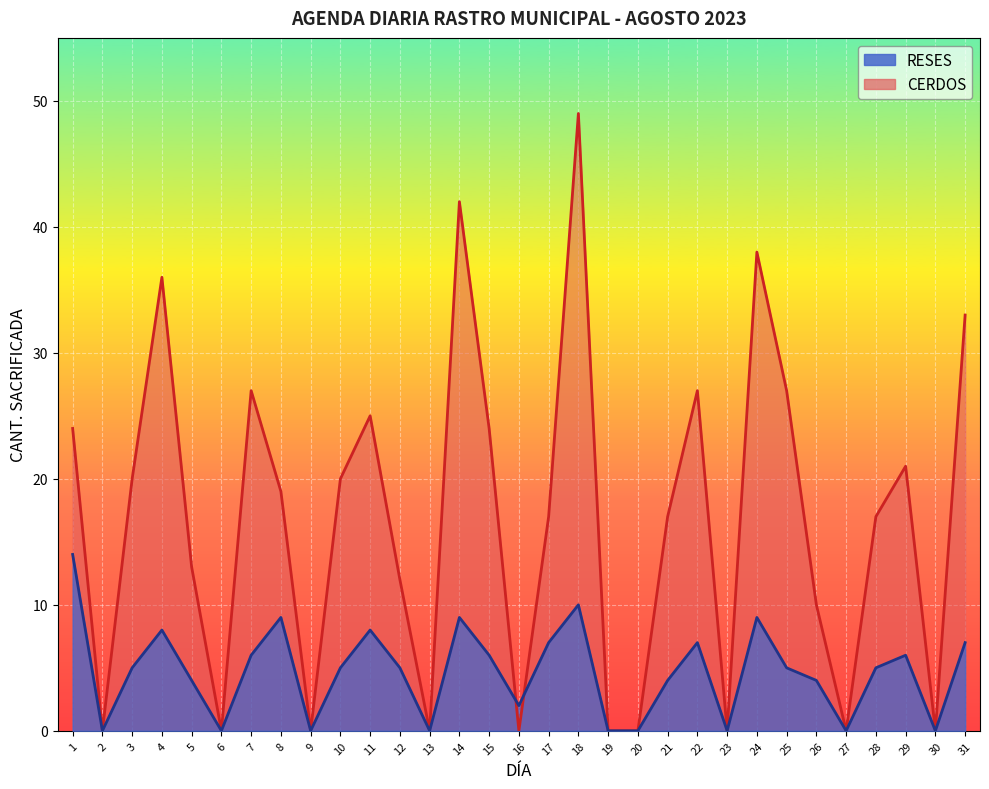

Between 7 and 26, which series saw the biggest shift?

CERDOS